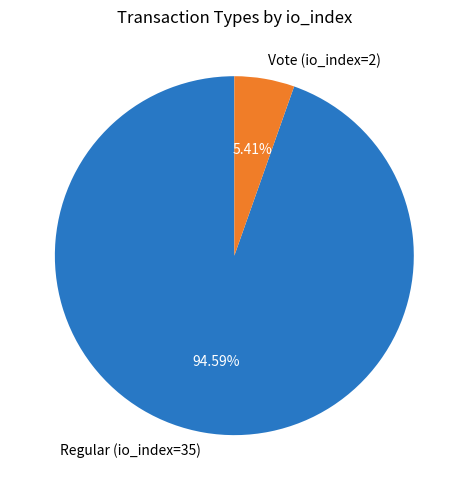

Count the number of slices in the pie.

2